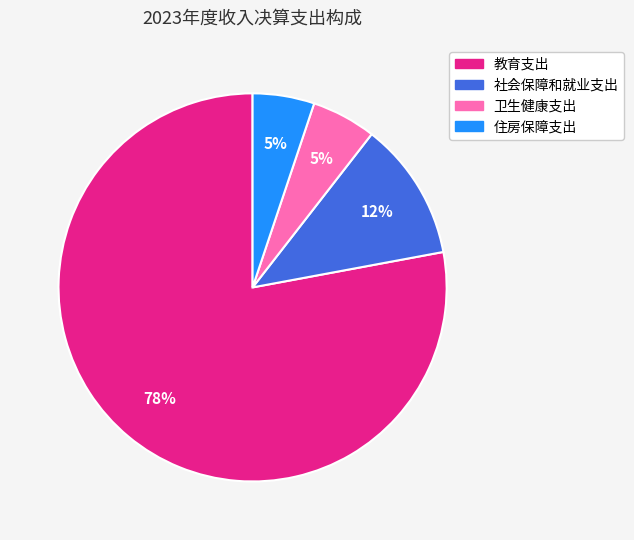

Which has a higher value, 住房保障支出 or 社会保障和就业支出?

社会保障和就业支出